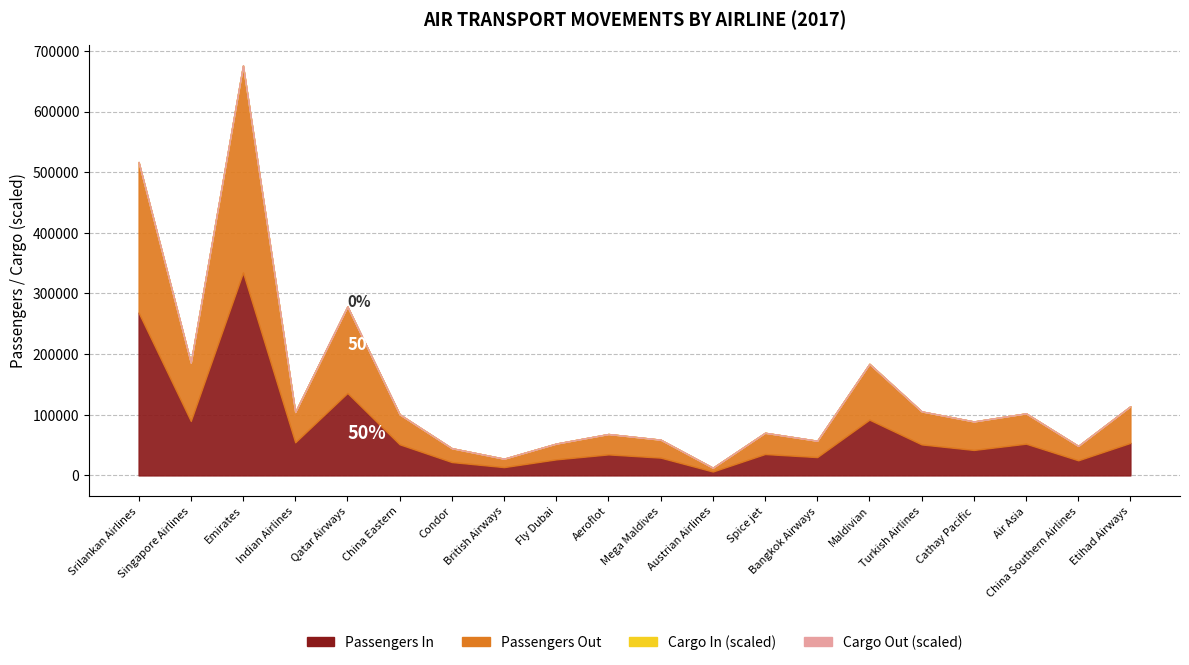

Reading left to right, transcribe all the data shown in this chart.

Passengers In: 268455.0	89730.0	334578.0	54546.0	135884.0	51276.0	22018.0	13645.0	26443.0	34632.0	29301.0	6413.0	35248.0	30198.0	91892.0	51109.0	41965.0	52299.0	24899.0	53669.0
Passengers Out: 248231.0	96108.0	341185.0	50007.0	142705.0	49446.0	22853.0	13912.0	26057.0	33629.0	29633.0	6251.0	35069.0	26952.0	92060.0	54373.0	46978.0	50015.0	23760.0	60433.0
Cargo In (kg): 9013193.8	4511238.7	9419322.8	1451046.3	2705065.5	516196.3	328094.7	81245.1	182953.0	87514.0	54133.0	68157.1	203211.8	392567.0	733515.7	3177063.7	750101.0	394902.6	583874.4	409209.6
Cargo Out (kg): 2042814.3	1005056.6	2541414.1	5136.8	3088772.2	122972.0	39638.2	27733.5	16894.2	73345.7	4330.0	1023.7	0.0	0.0	8380.1	1875715.6	994214.5	20343.0	0.0	1859554.9